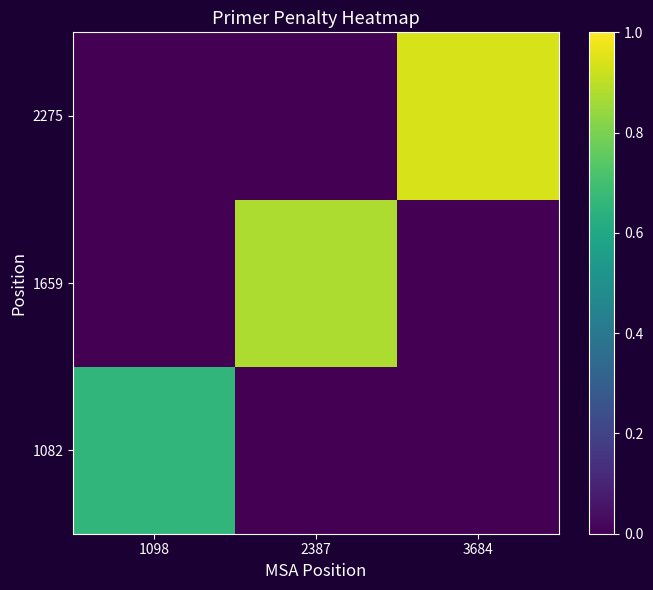

At which category is the sum across all series the highest?

3684